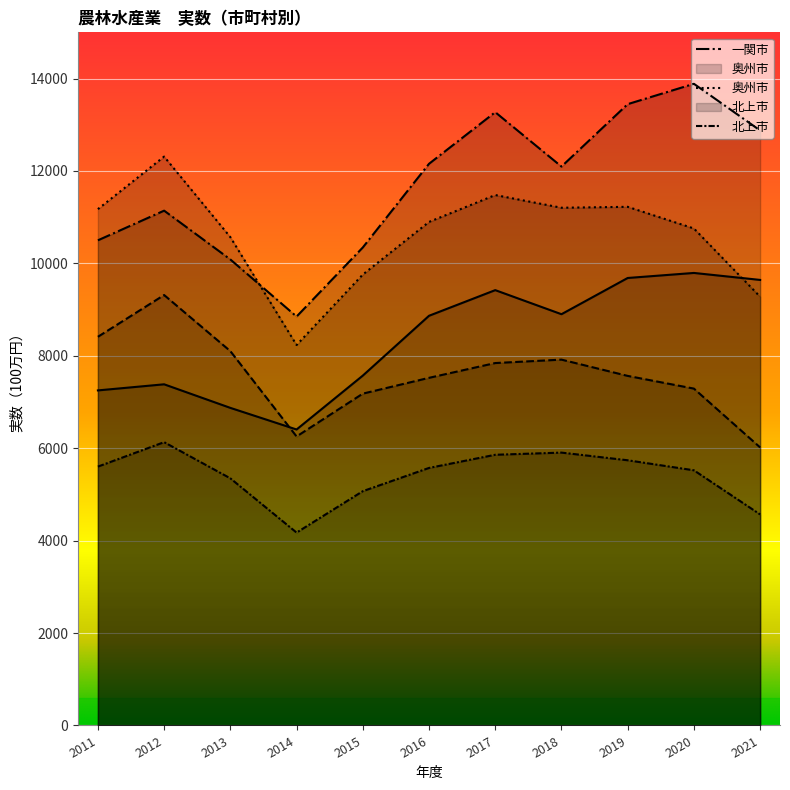

What is the maximum value for 奥州市?

12311